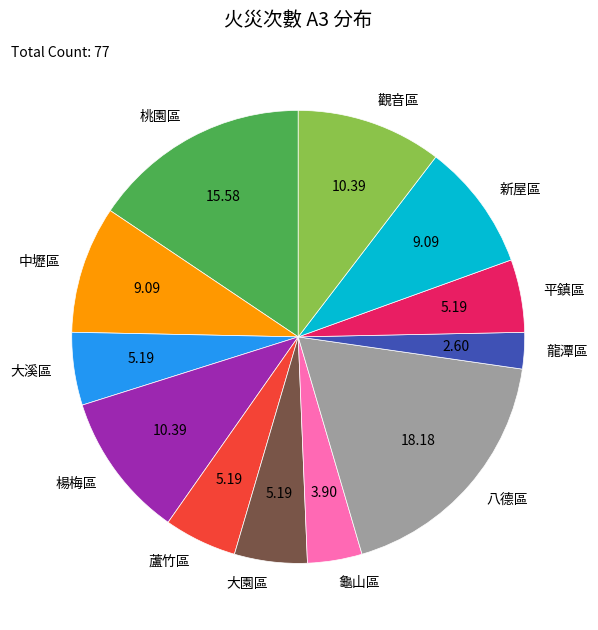

Count the number of slices in the pie.

12